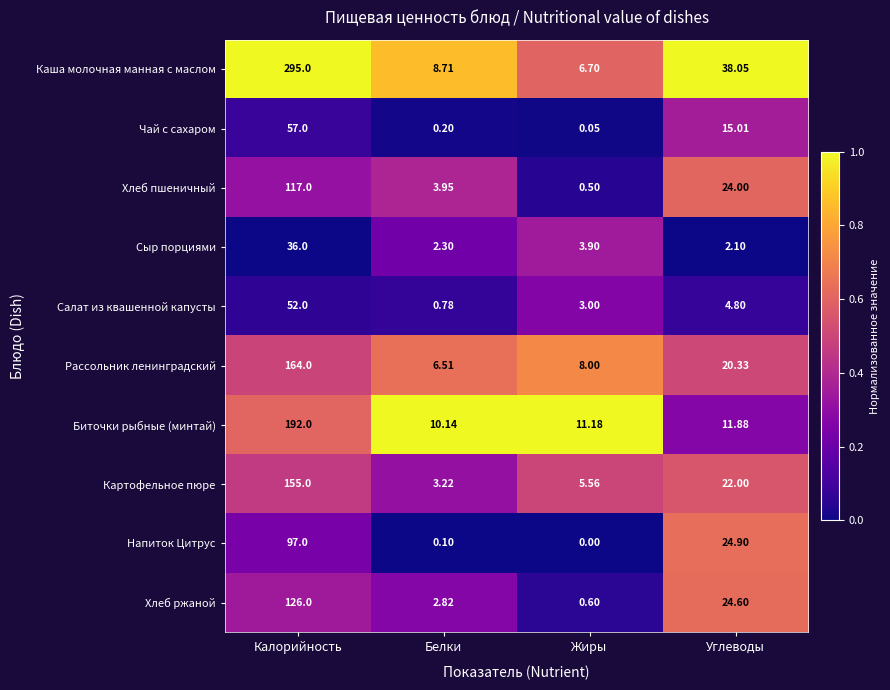

Rank the series at Жиры from highest to lowest value.

Биточки рыбные (минтай), Рассольник ленинградский, Каша молочная манная с маслом, Картофельное пюре, Сыр порциями, Салат из квашенной капусты, Хлеб ржаной, Хлеб пшеничный, Чай с сахаром, Напиток Цитрус